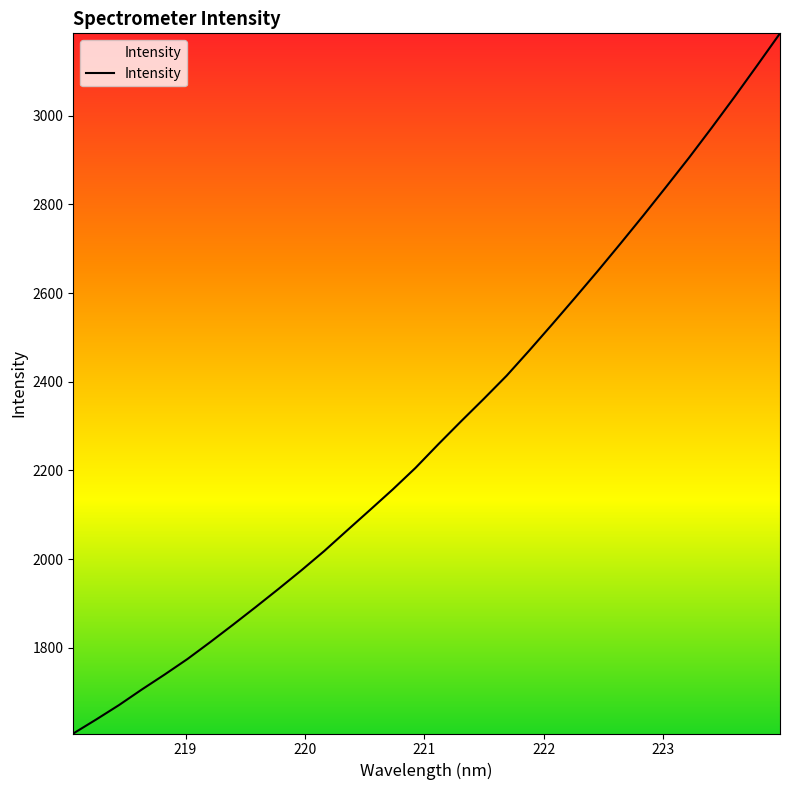

What is the maximum value shown in the chart?

3186.0